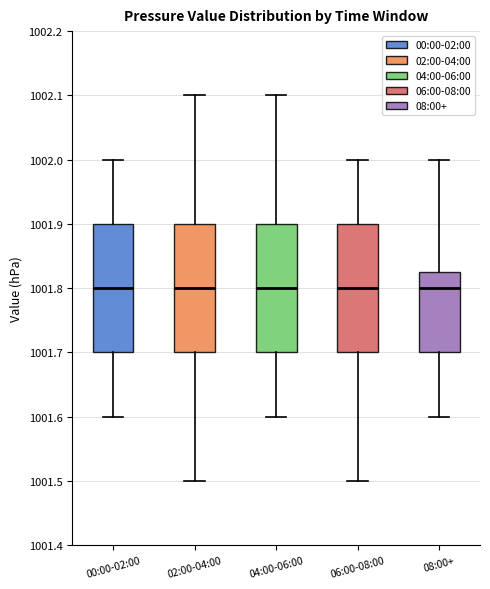

Reading left to right, transcribe this box plot: for each box, give where its median line is, the range the box spans, and where its two whiskers end, as read against the y-axis. The values are not printed on the chart, so give them approximately, as read against the axis.

00:00-02:00: median 1001.80, box 1001.70 to 1001.90, whiskers 1001.60 to 1002.00
02:00-04:00: median 1001.80, box 1001.70 to 1001.90, whiskers 1001.50 to 1002.10
04:00-06:00: median 1001.80, box 1001.70 to 1001.90, whiskers 1001.60 to 1002.10
06:00-08:00: median 1001.80, box 1001.70 to 1001.90, whiskers 1001.50 to 1002.00
08:00+: median 1001.80, box 1001.70 to 1001.83, whiskers 1001.60 to 1002.00